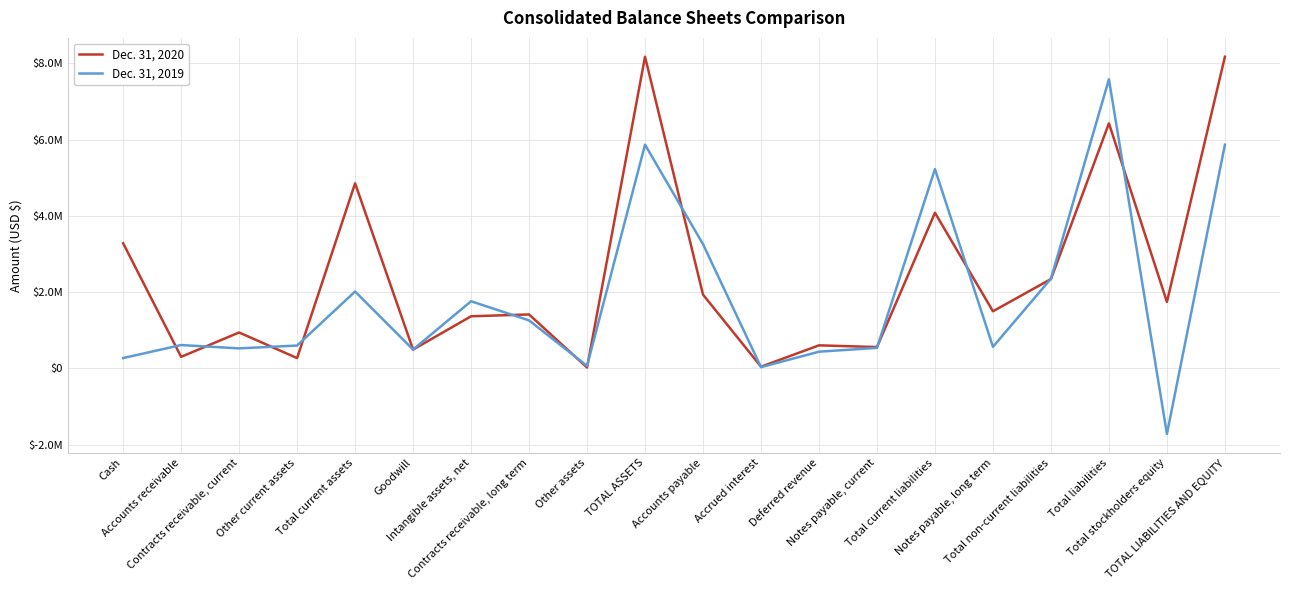

What are all the series names shown in the legend?

Dec. 31, 2020, Dec. 31, 2019